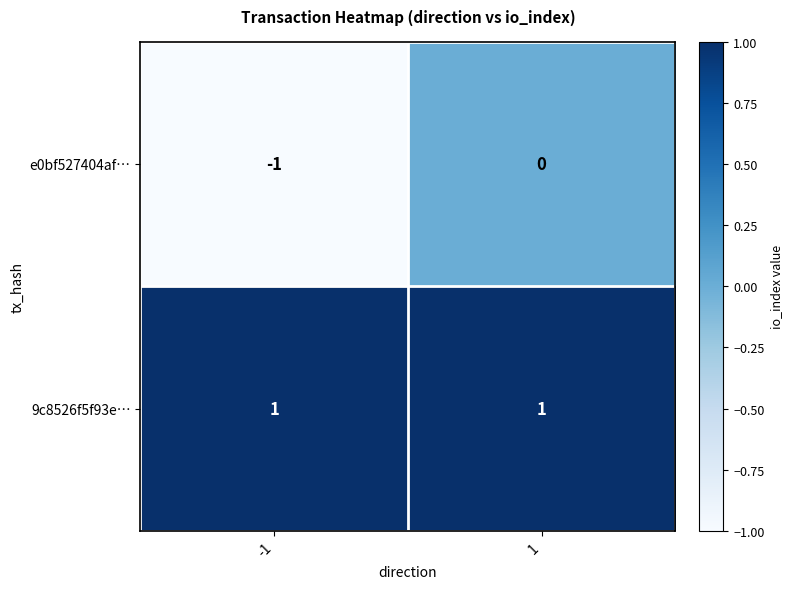

How many values in e0bf527404af… are below zero?

1